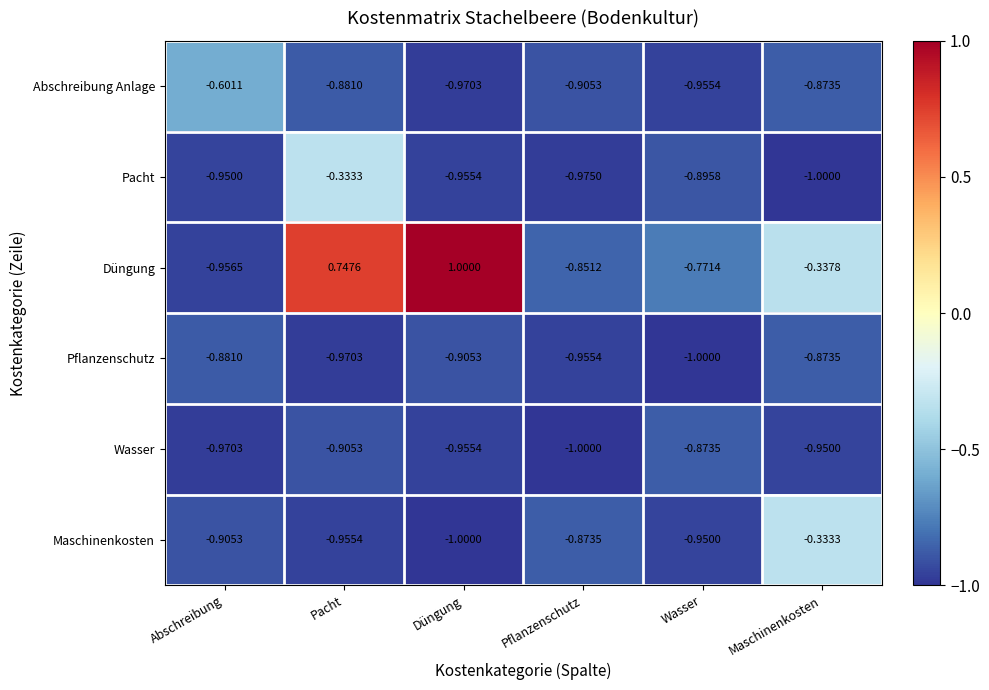

At which label is Pacht closest to 0?

Pacht